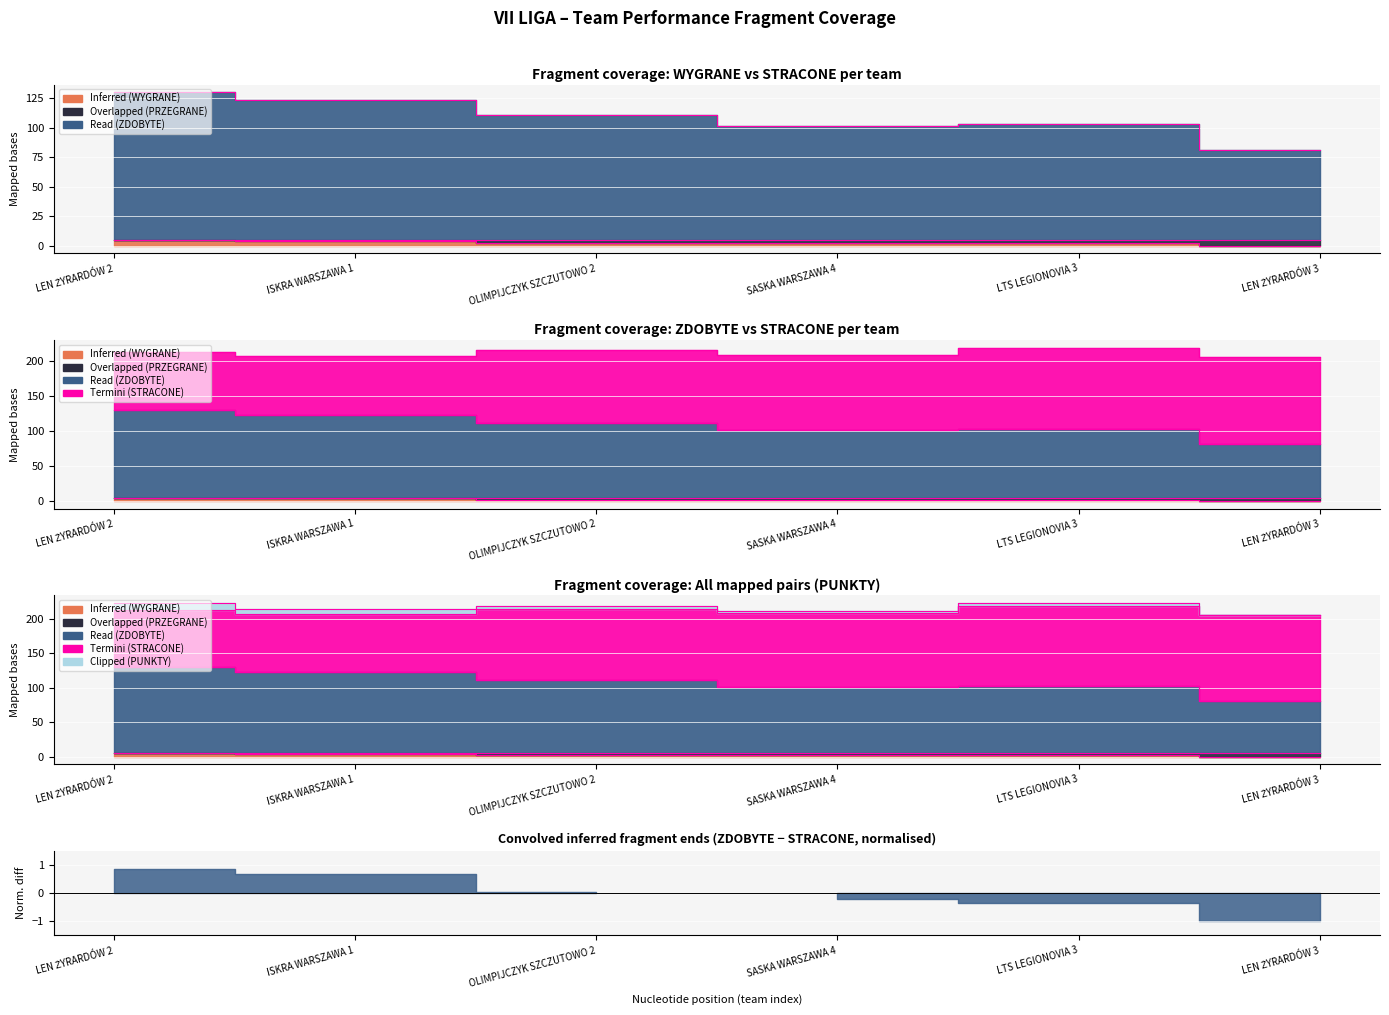

What is the difference between the Overlapped (PRZEGRANE) values at OLIMPIJCZYK SZCZUTOWO 2 and LEN ŻYRARDÓW 3?

2